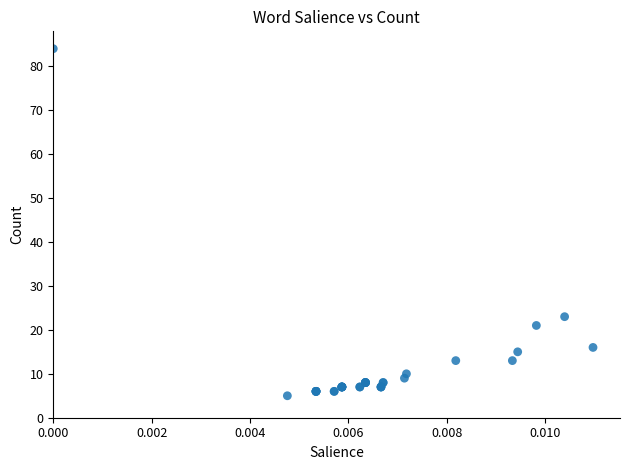

What Y value in the scatter plot is closest to 44?

23